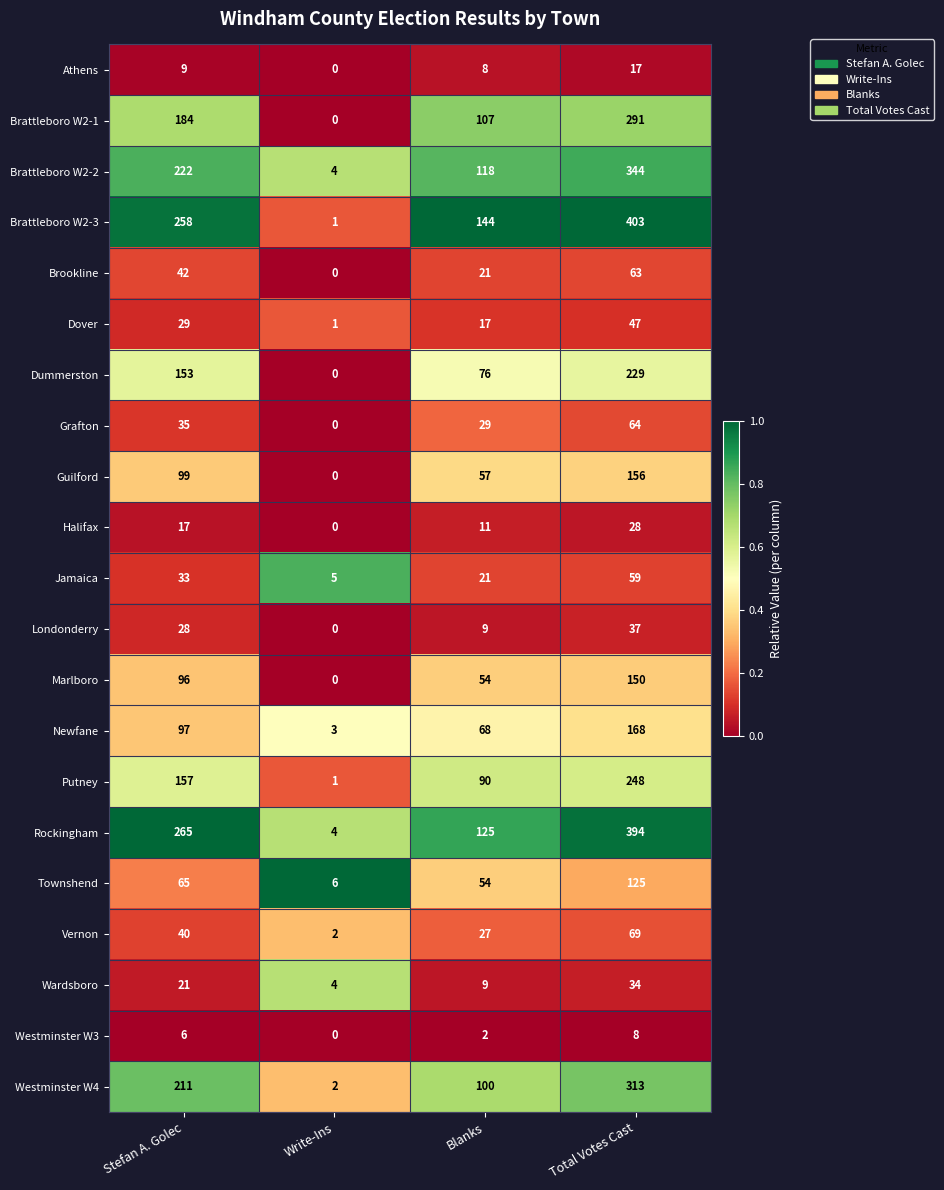

List the series in order of their peak value, lowest first.

Westminster W3, Athens, Halifax, Wardsboro, Londonderry, Dover, Jamaica, Brookline, Grafton, Vernon, Townshend, Marlboro, Guilford, Newfane, Dummerston, Putney, Brattleboro W2-1, Westminster W4, Brattleboro W2-2, Rockingham, Brattleboro W2-3